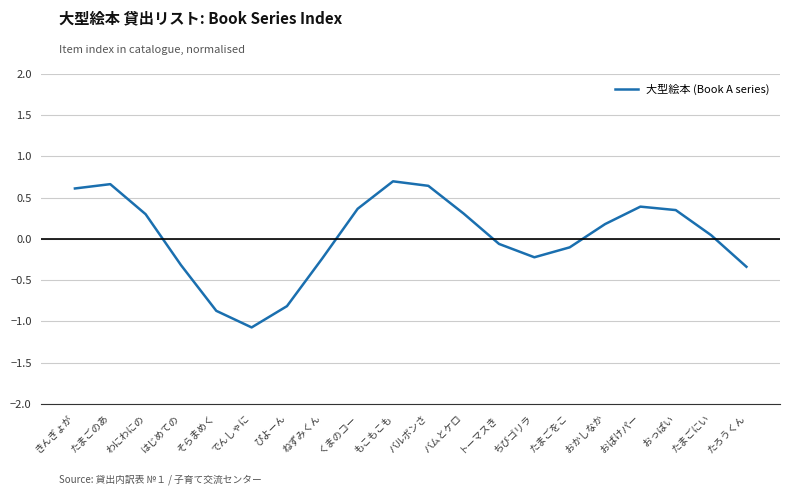

Does the chart have visible grid lines?

Yes